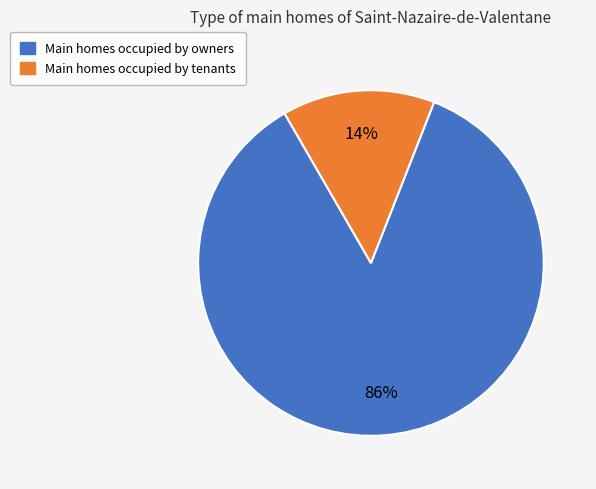

Does any single category account for the majority?

Yes